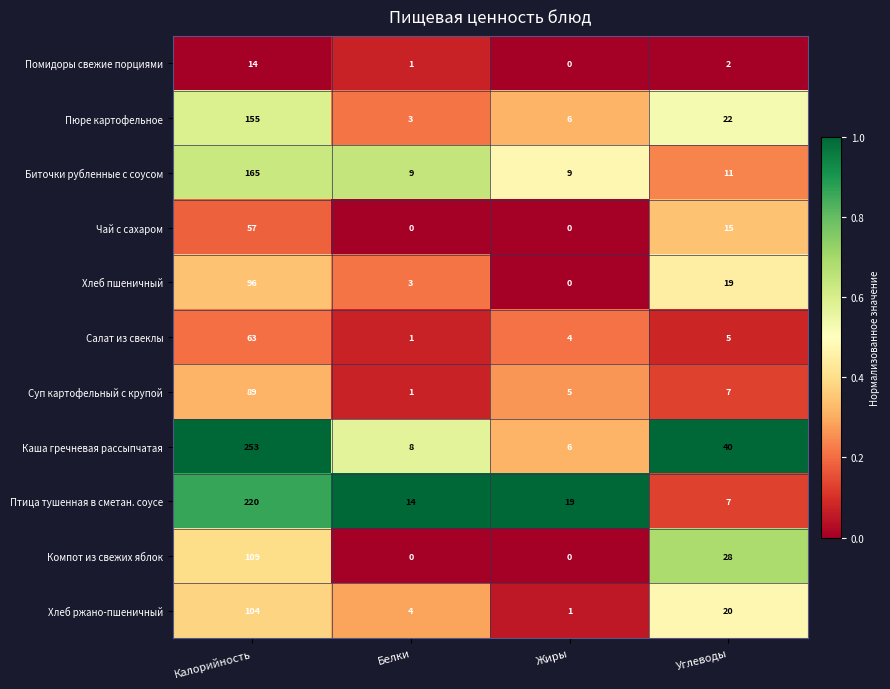

Which series changed the most between Калорийность and Белки?

Каша гречневая рассыпчатая